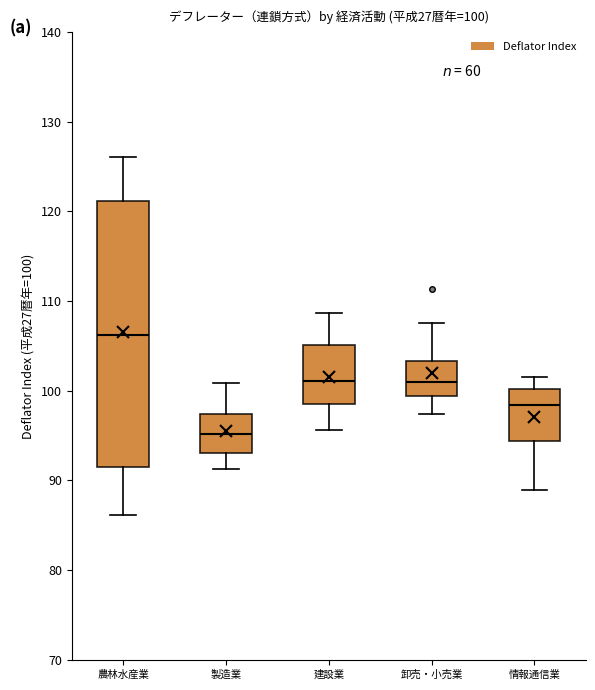

Which box has the highest median line?

農林水産業